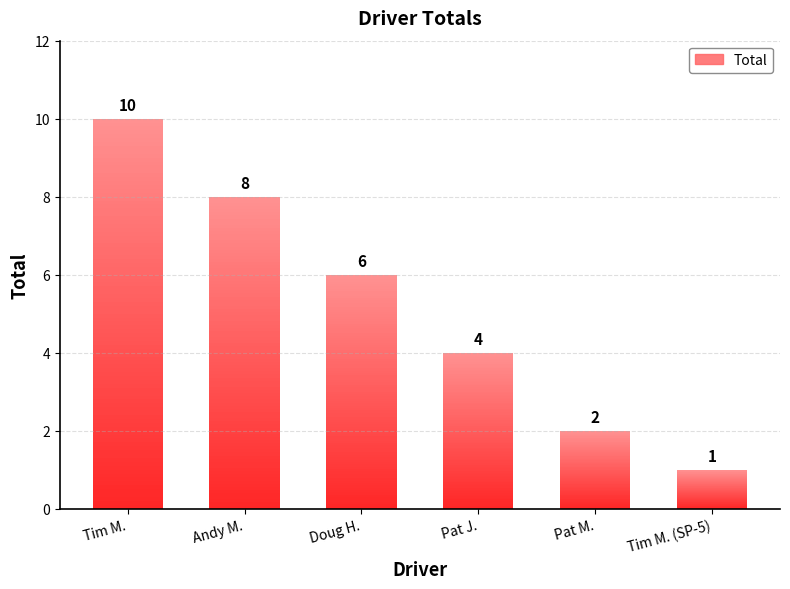

The chart shows a value of 4 at Tim M.. True or false?

False